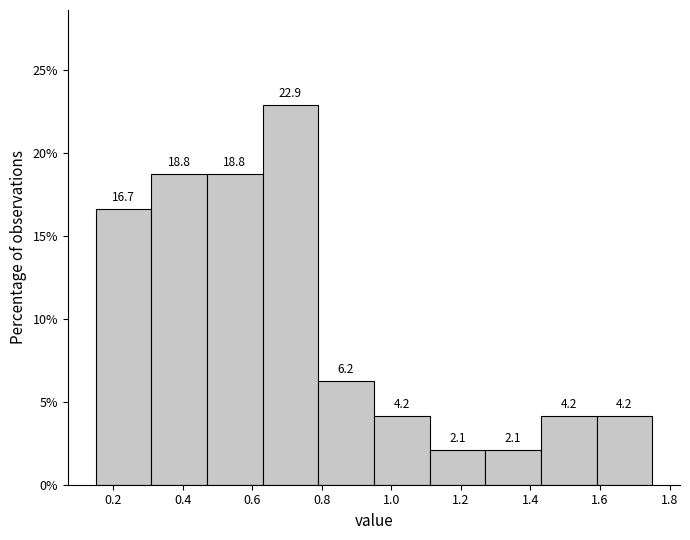

How tall is the bar that spans 0.31 to 0.47 on the x-axis? The bar edges are not printed on the chart, so give them approximately, as read against the axis.

18.8